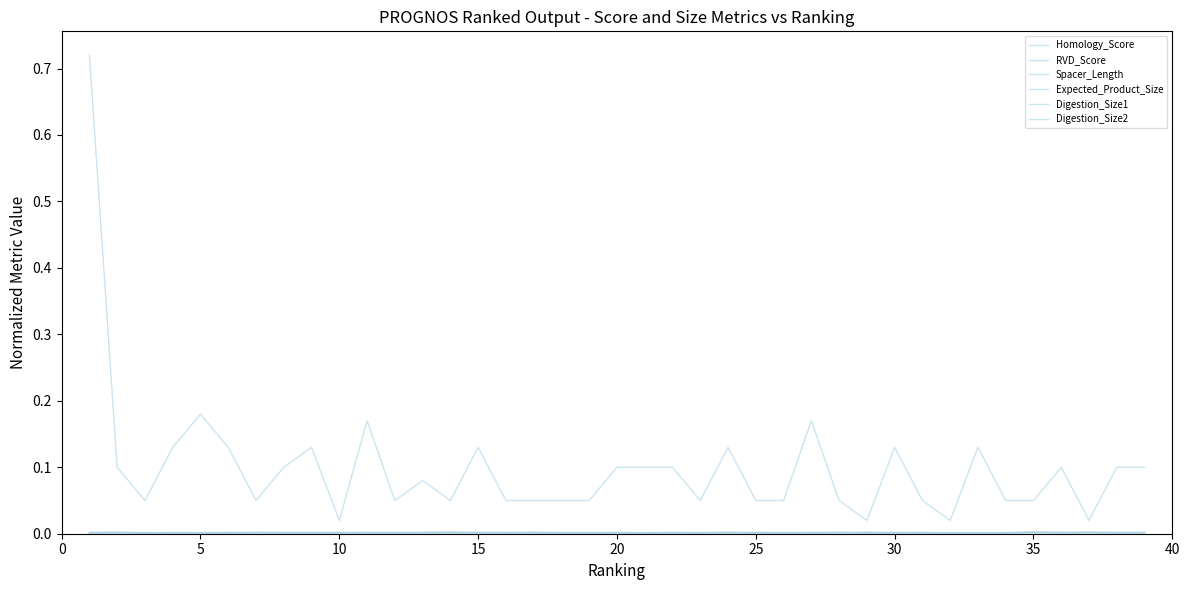

How many intersections are there between Spacer_Length and Digestion_Size2?

23